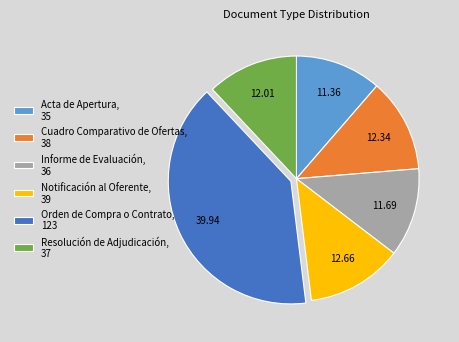

Between Orden de Compra o Contrato, 123 and Informe de Evaluación, 36, which is larger?

Orden de Compra o Contrato, 123